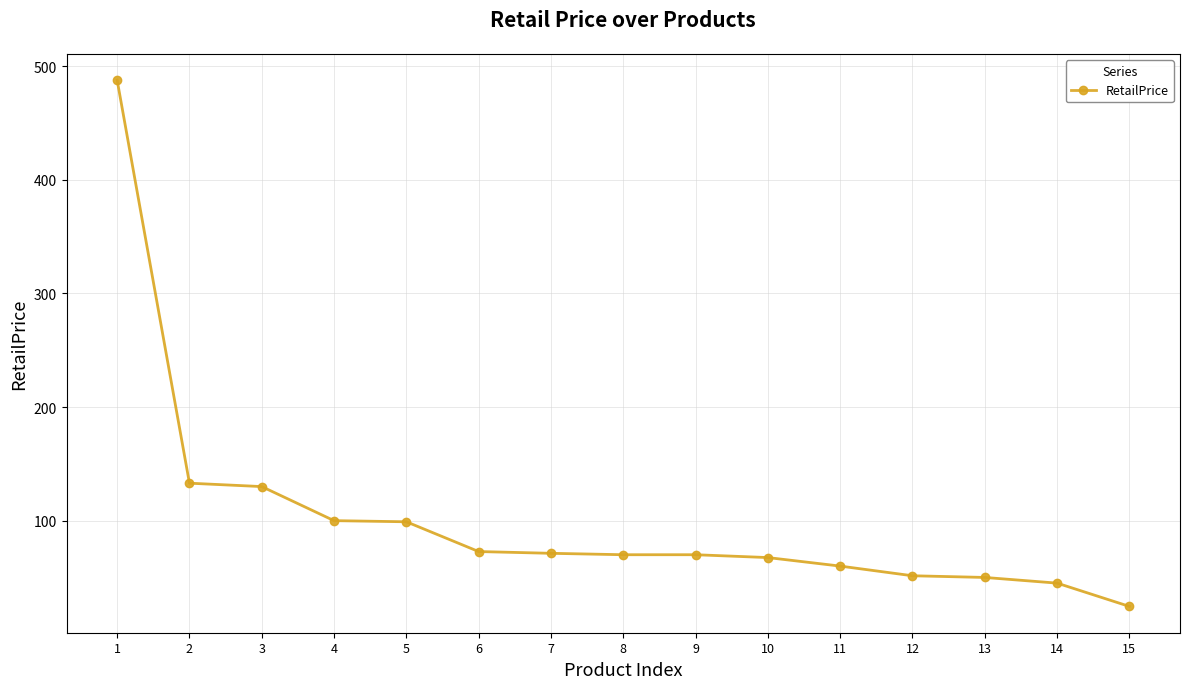

The chart shows a value of 82.9 at 11. True or false?

False